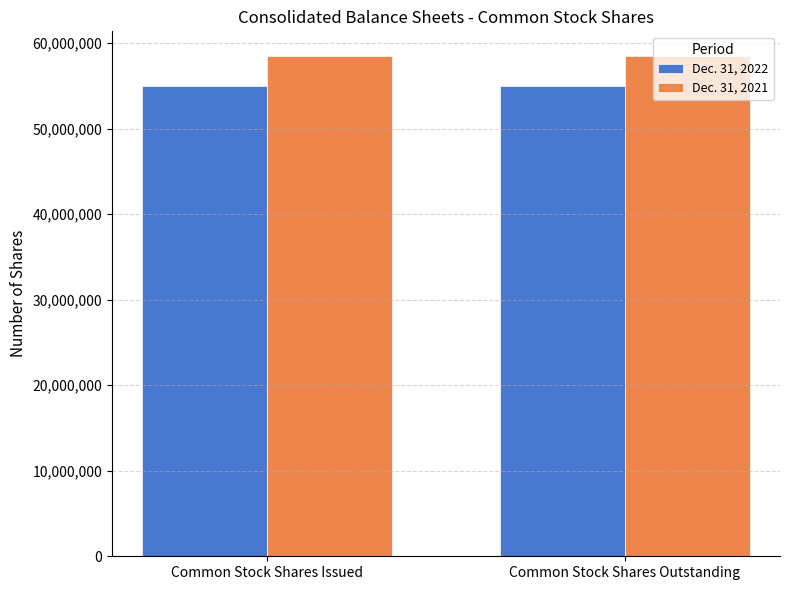

What is the highest value of the Dec. 31, 2021 series?

58473660